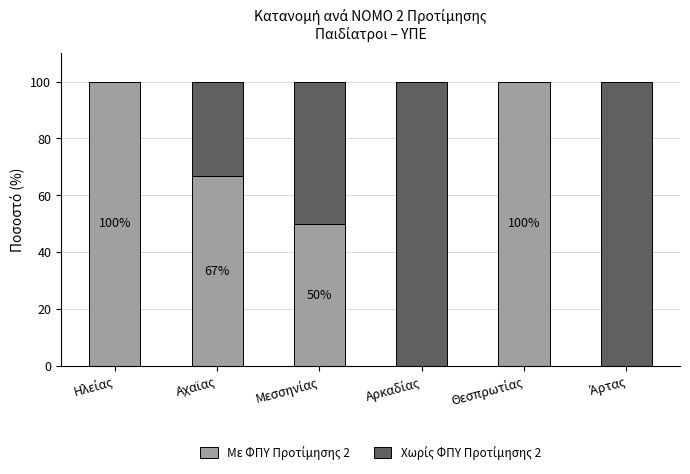

How many data points does each series have?

6